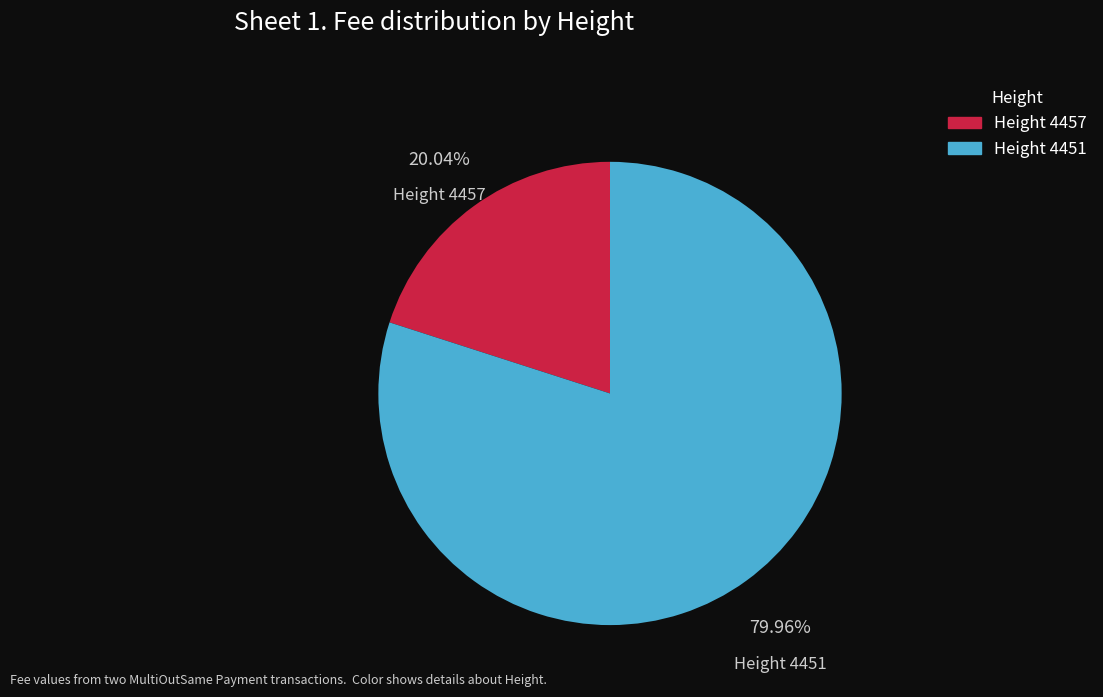

Which category accounts for the majority?

Height 4451